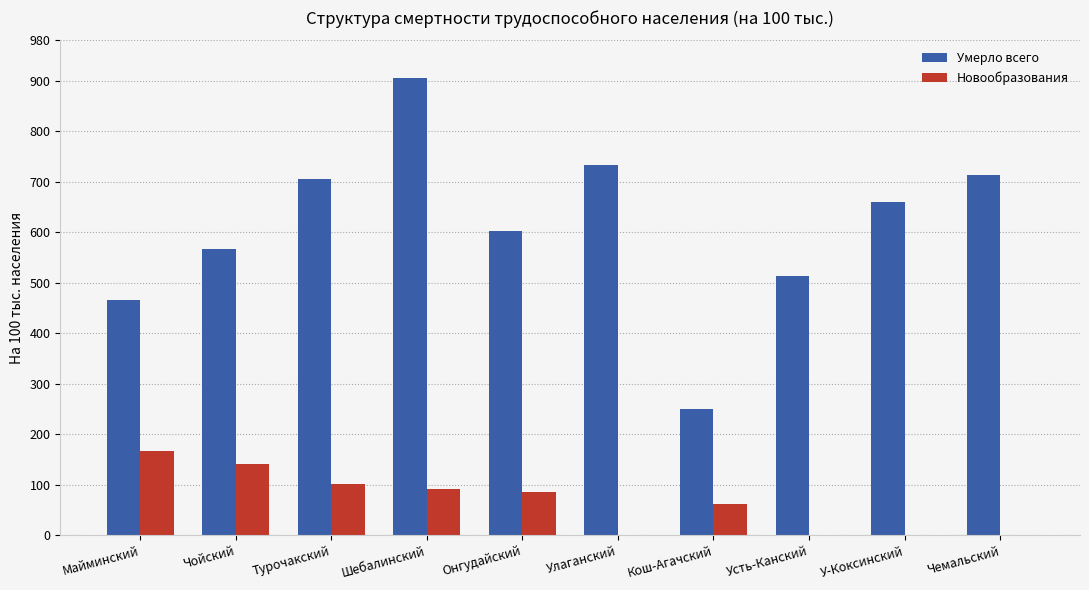

Which series changed the most between Турочакский and Шебалинский?

Умерло всего